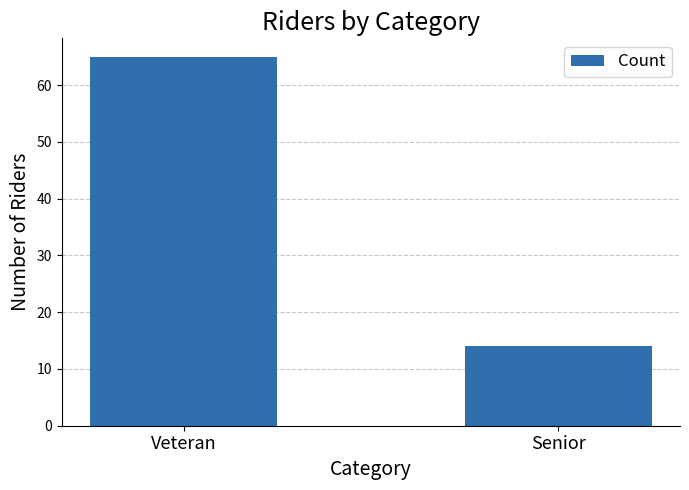

What is the average value?

40